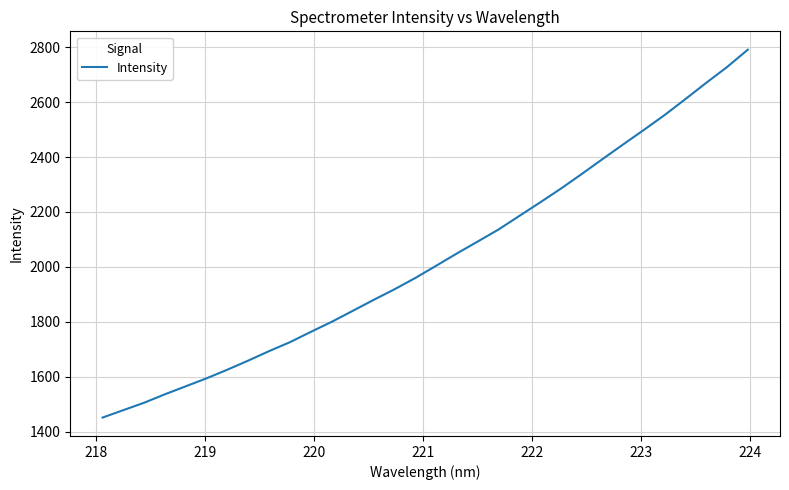

What is the smallest value displayed?

1452.0